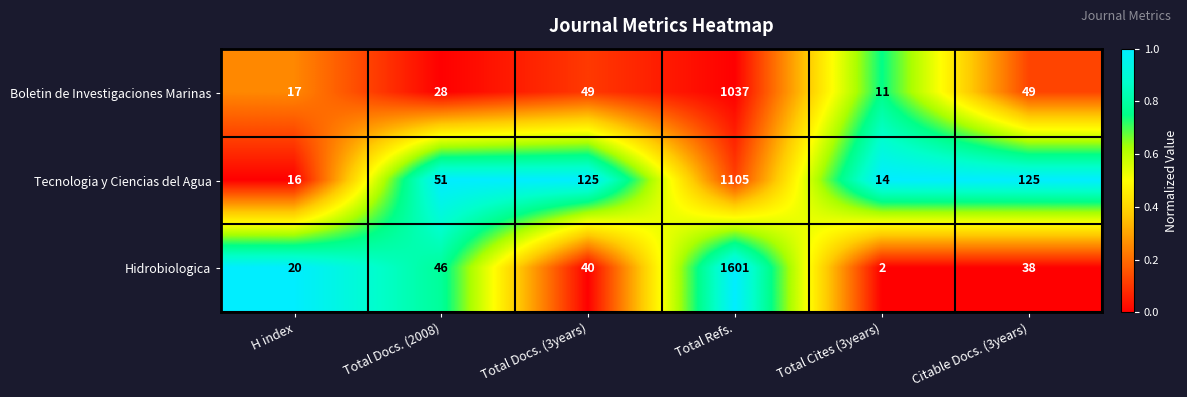

What is the difference between the maximum and minimum values in the Boletin de Investigaciones Marinas series?

1026